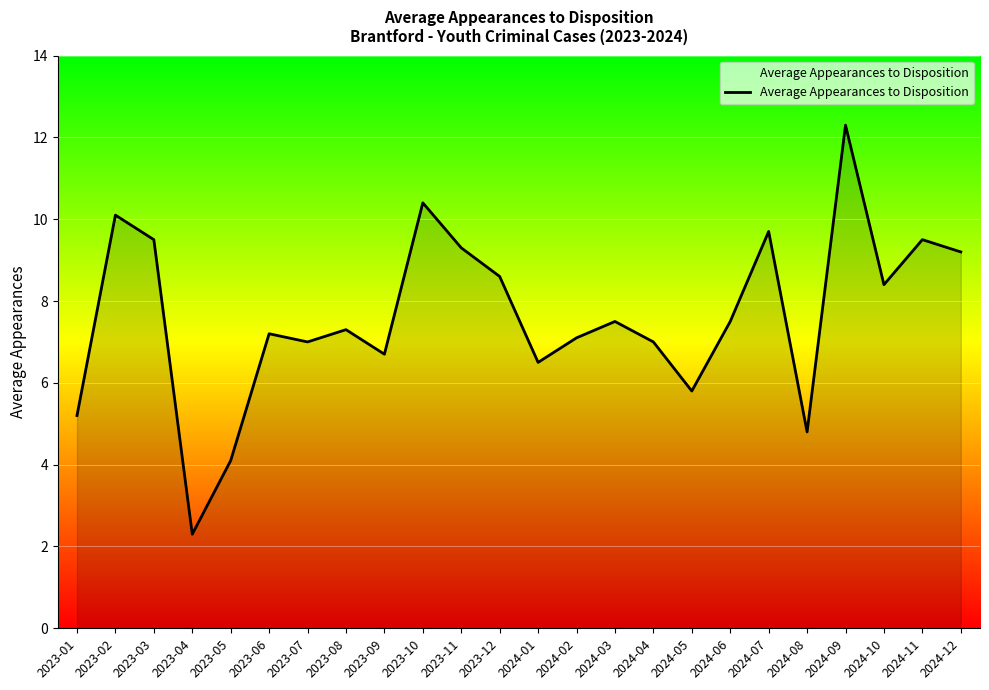

What value does the data have at 2024-05?

5.8